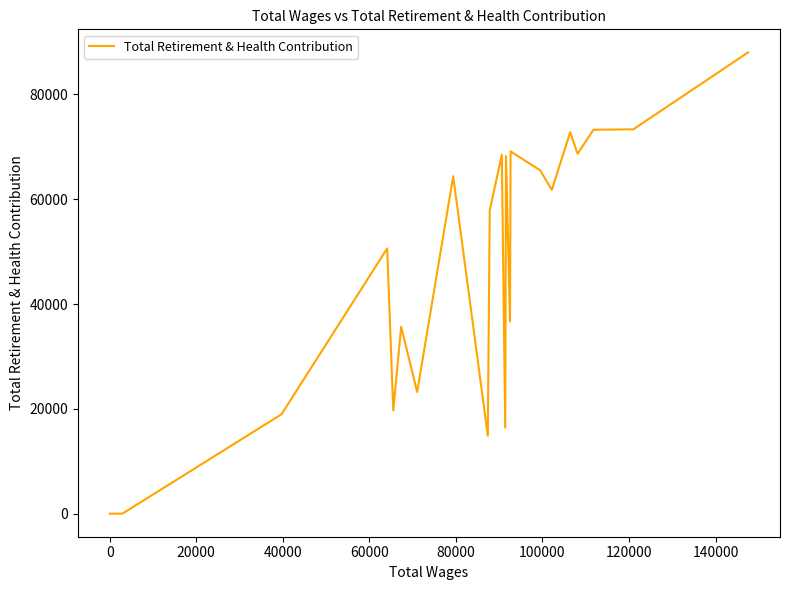

What is the greatest value displayed?

88024